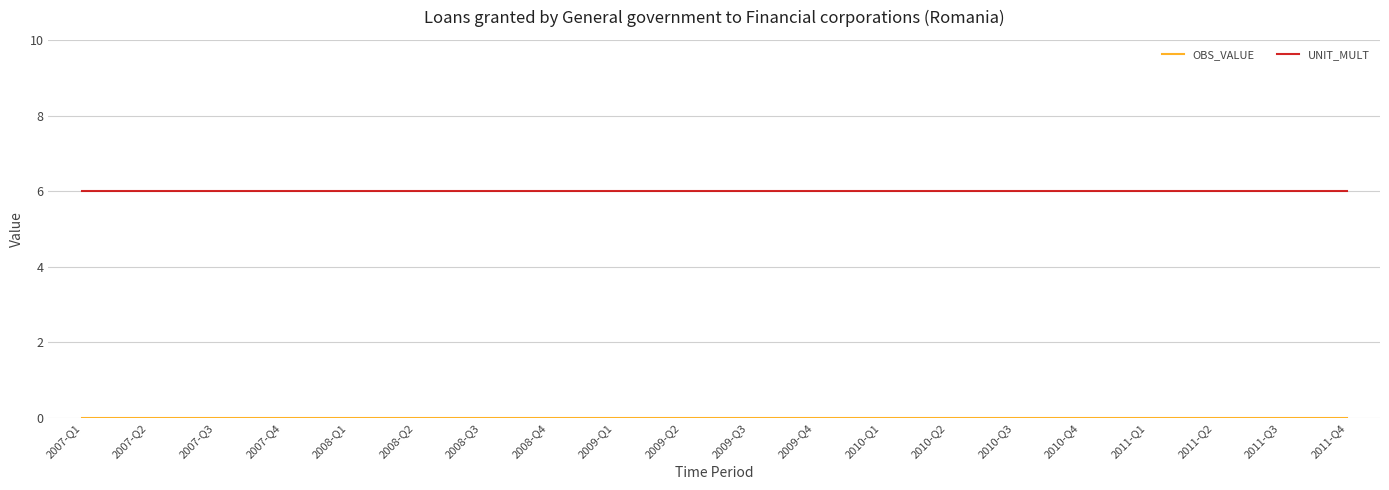

What is the total value across all series at 2011-Q3?

6